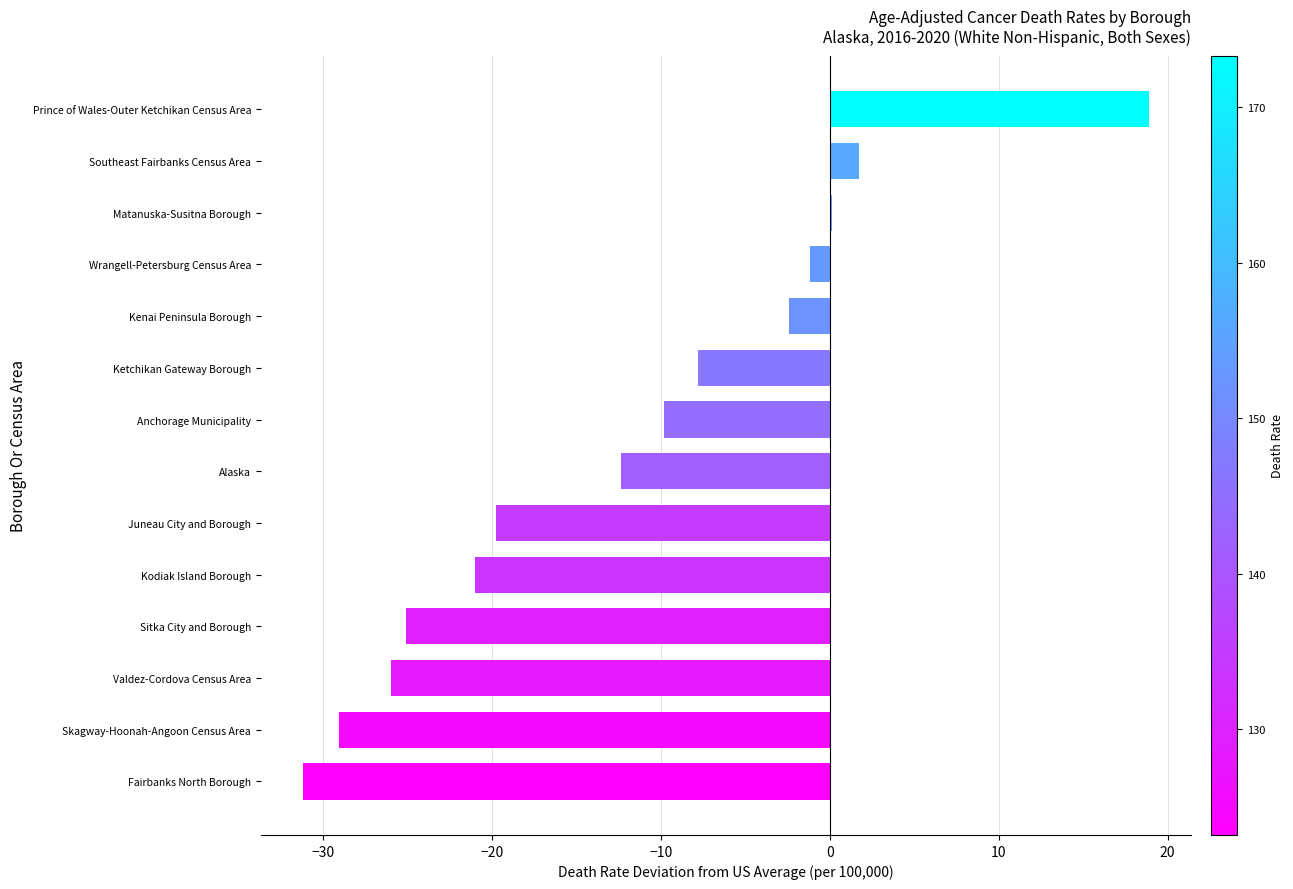

Where is the data nearest to the value -6?

Ketchikan Gateway Borough